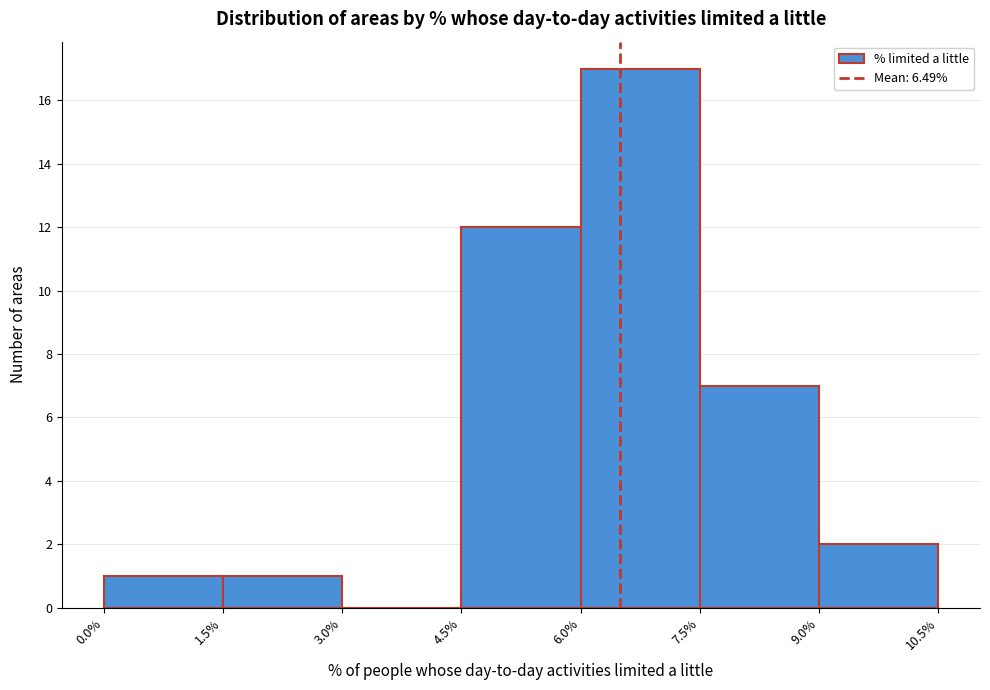

Reading left to right, transcribe this chart: for each bar, give the range it covers on the x-axis and its height. The values are not printed on the chart, so give them approximately, as read against the axis.

0.0% to 1.5%: 1
1.5% to 3.0%: 1
3.0% to 4.5%: 0
4.5% to 6.0%: 12
6.0% to 7.5%: 17
7.5% to 9.0%: 7
9.0% to 10.5%: 2